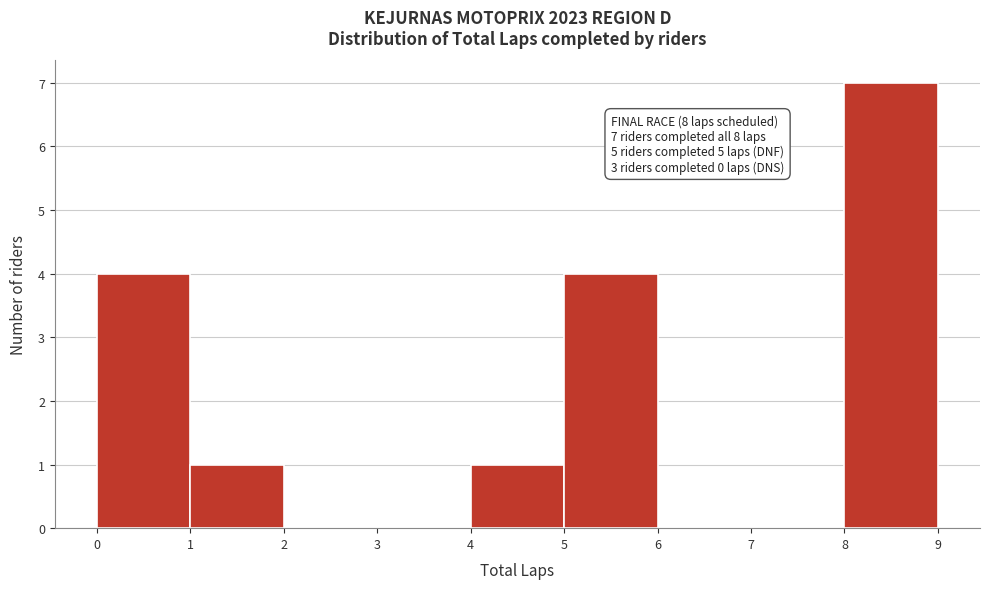

Over which range of the x-axis is the bar tallest?

8 to 9